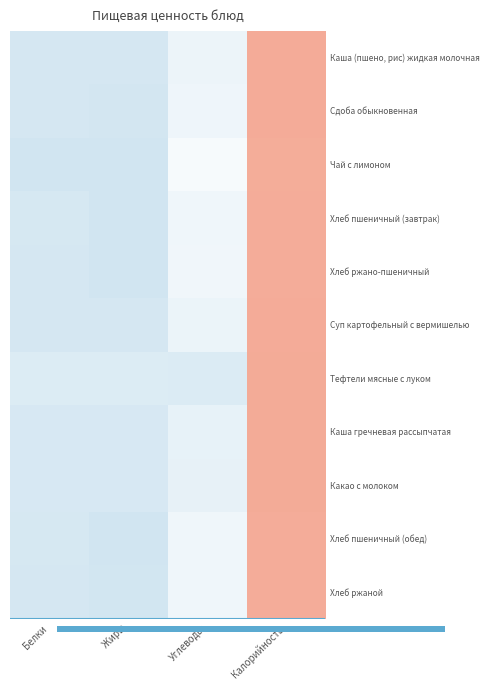

The value of Каша (пшено, рис) жидкая молочная at Жиры is -0.3. True or false?

False